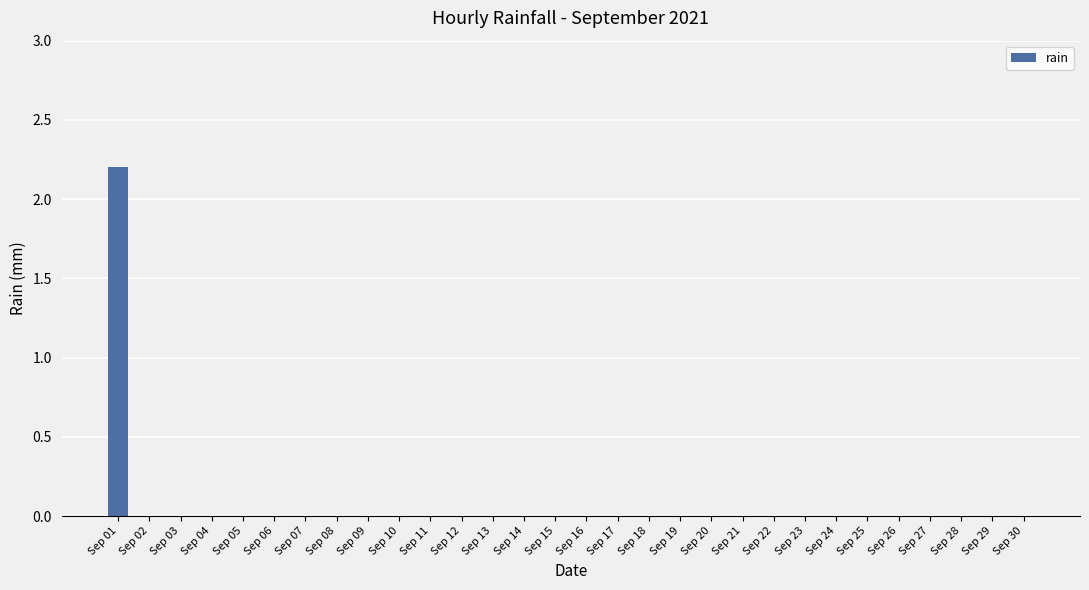

Which label corresponds to the largest value in the chart?

Sep 01